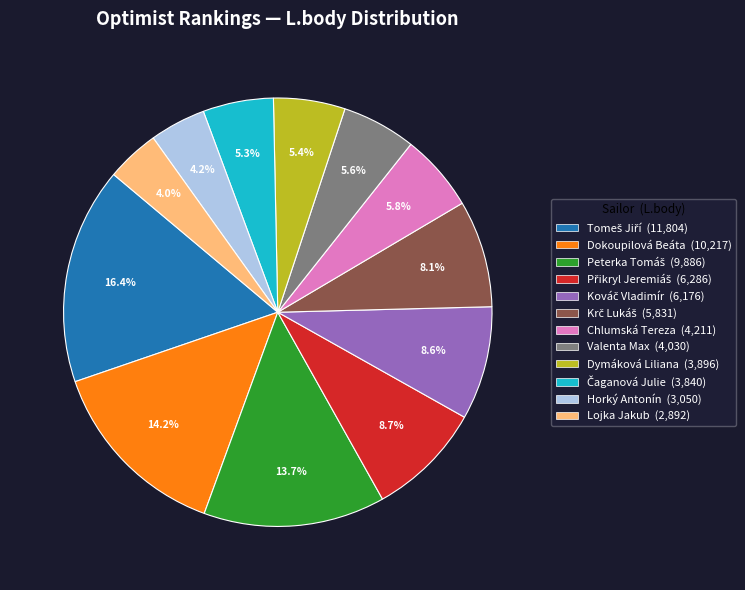

How many slices are in this pie chart?

12